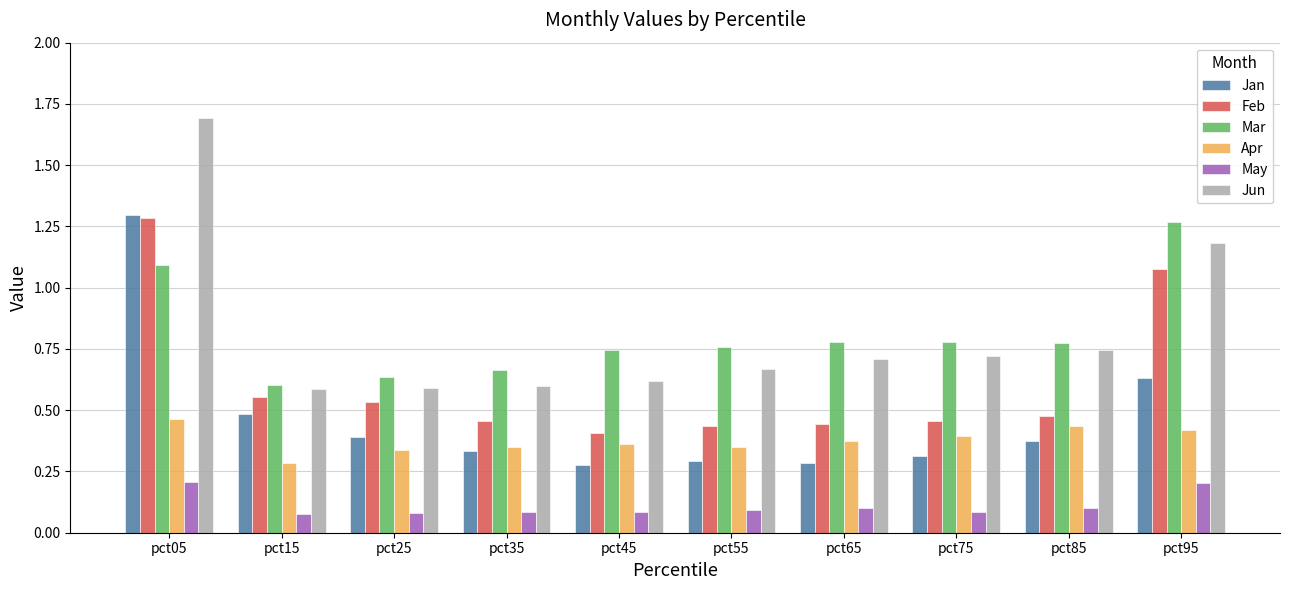

What is the greatest value displayed?

1.7